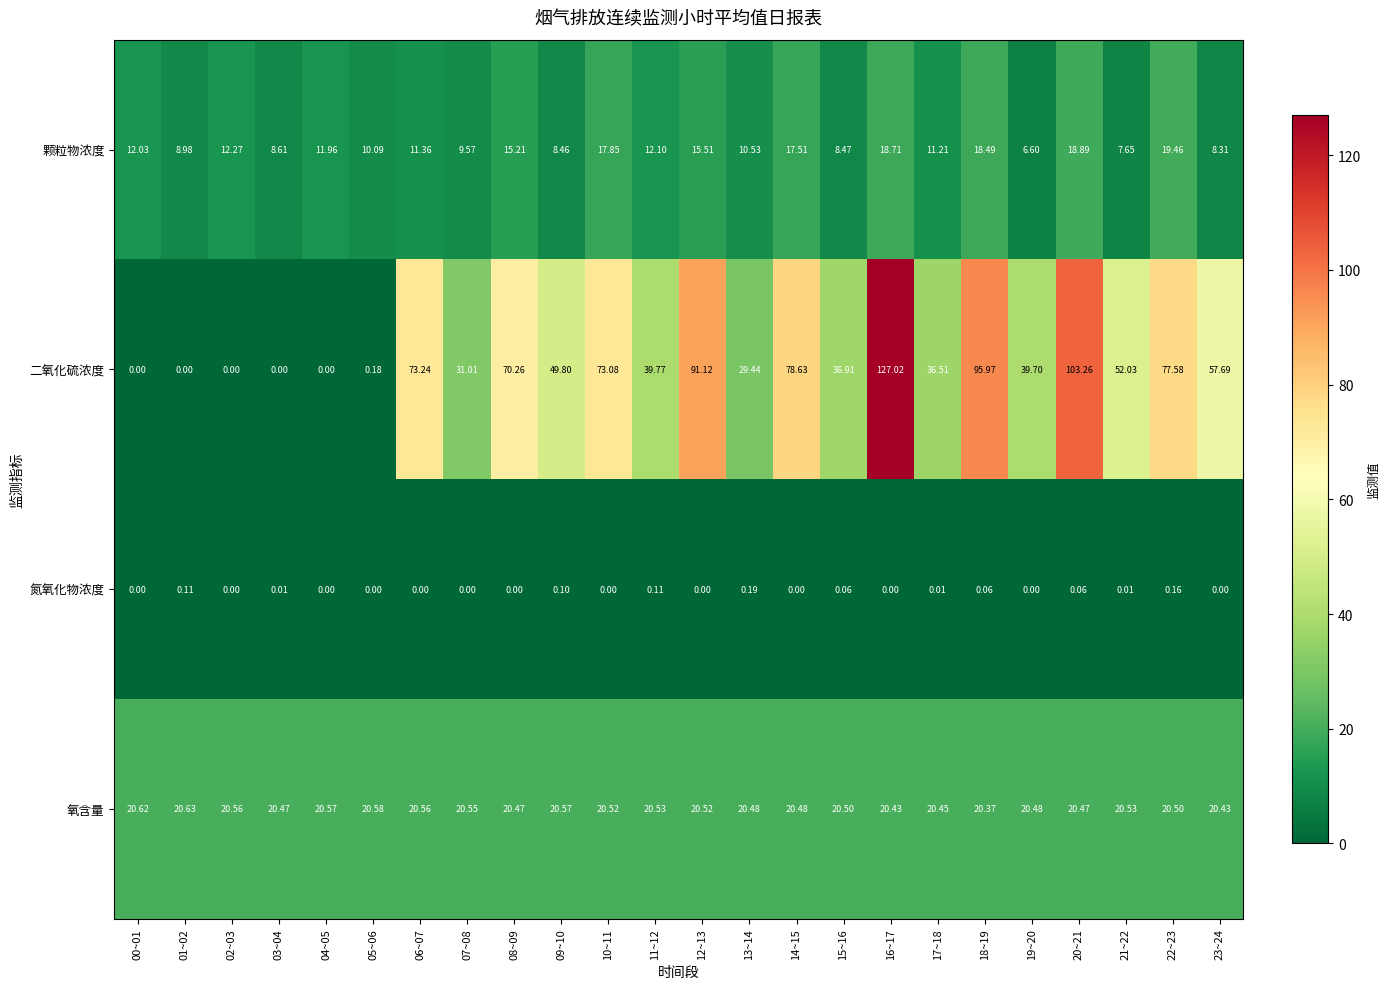

Which series has the largest total across all categories?

二氧化硫浓度